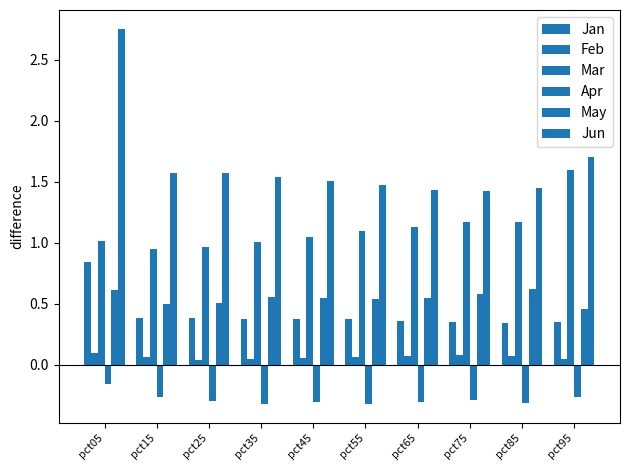

Rank the categories by Apr value from highest to lowest.

pct05, pct15, pct95, pct75, pct25, pct65, pct45, pct85, pct55, pct35